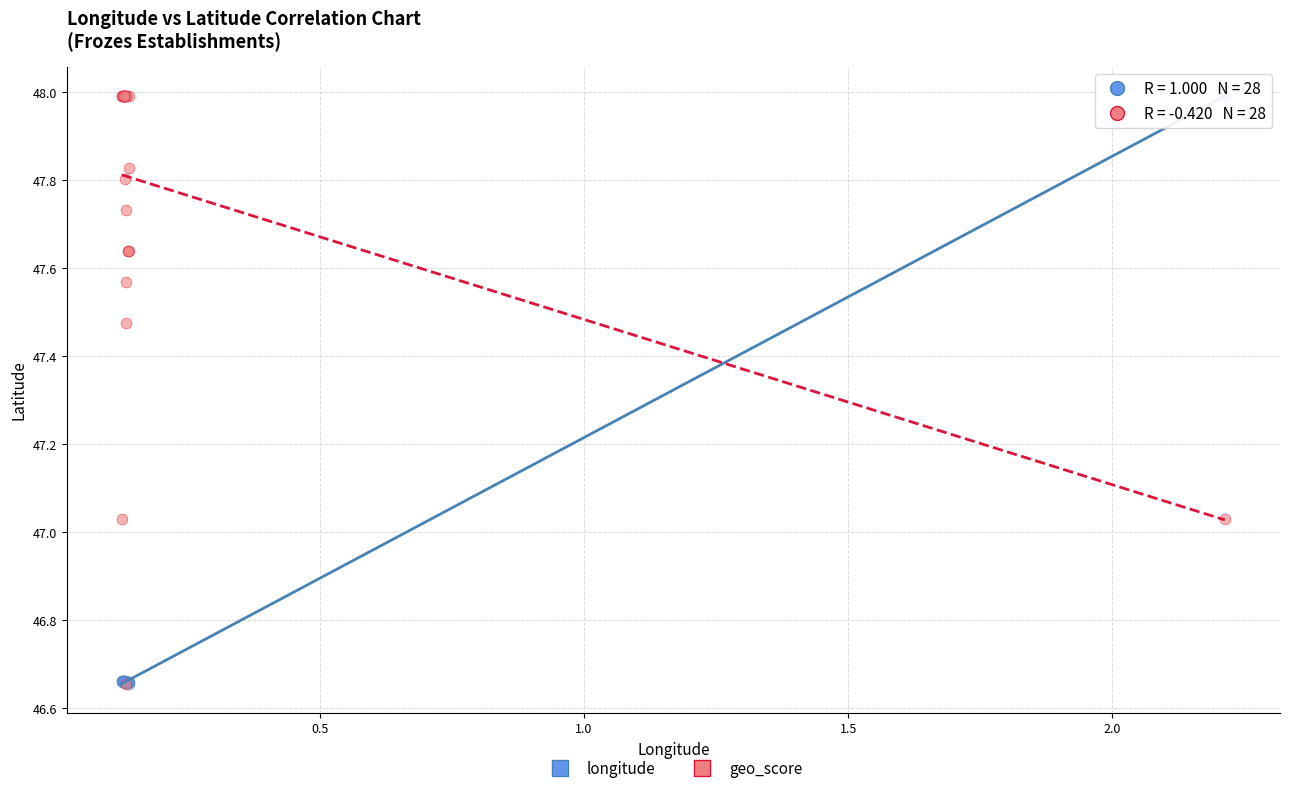

What are all the series names shown in the legend?

longitude, geo_score